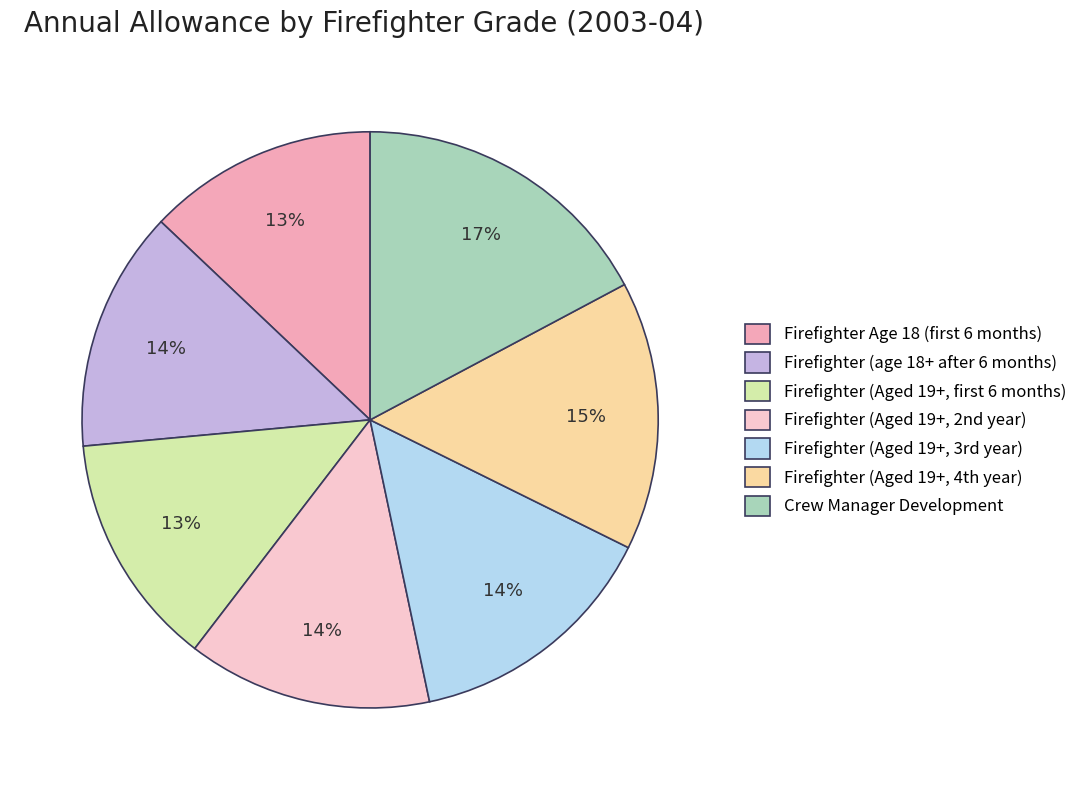

To the nearest percent, what is the average slice percentage?

14%